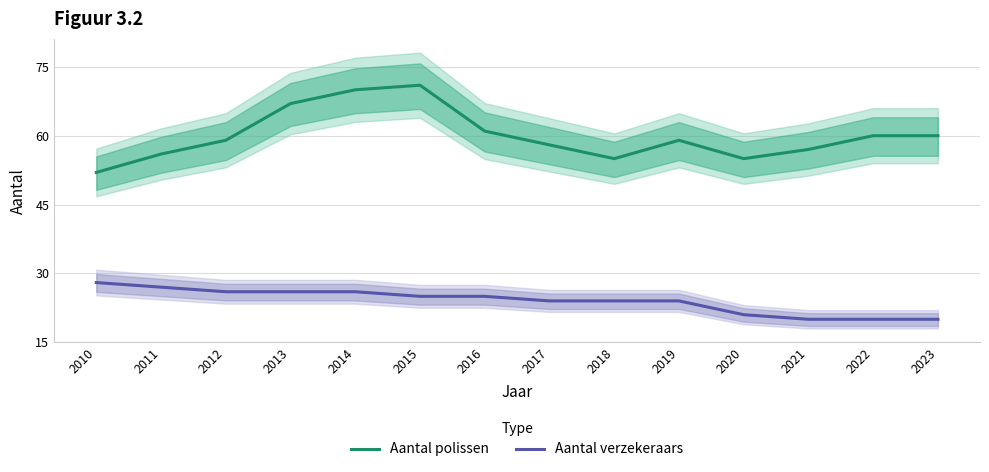

How many interior local peaks does the Aantal polissen series have?

2